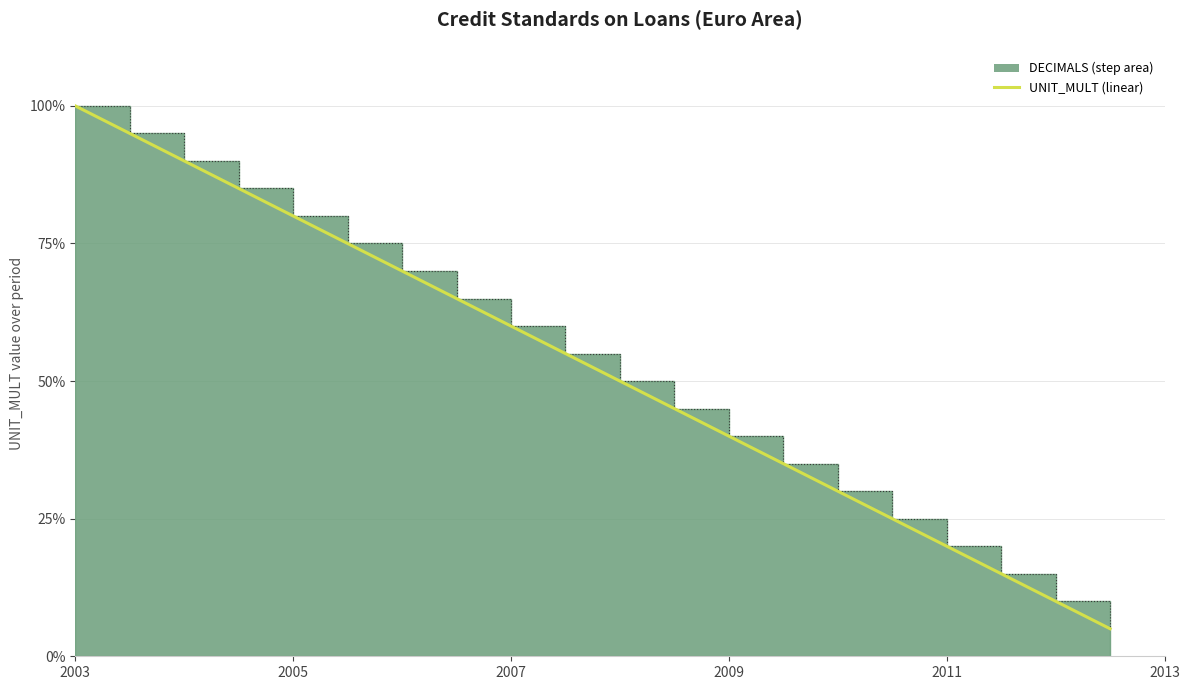

Is it true that the value at 2009 is 58?

False